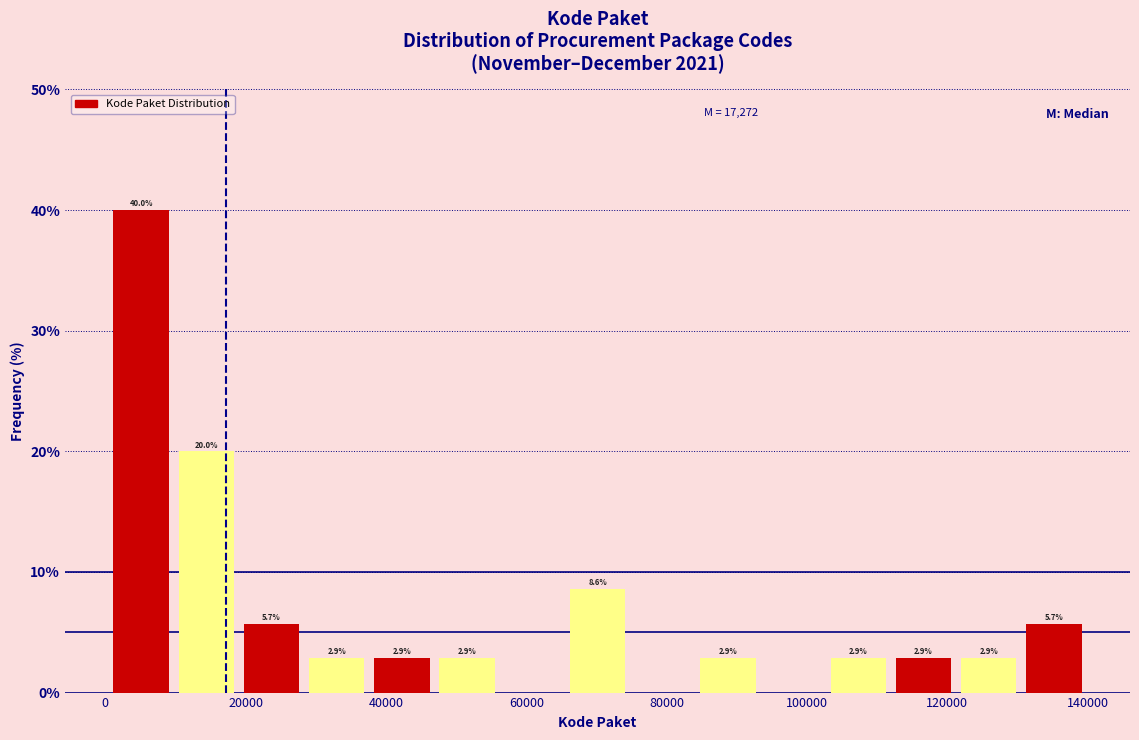

Over which range of the x-axis is the bar tallest?

0 to 10000